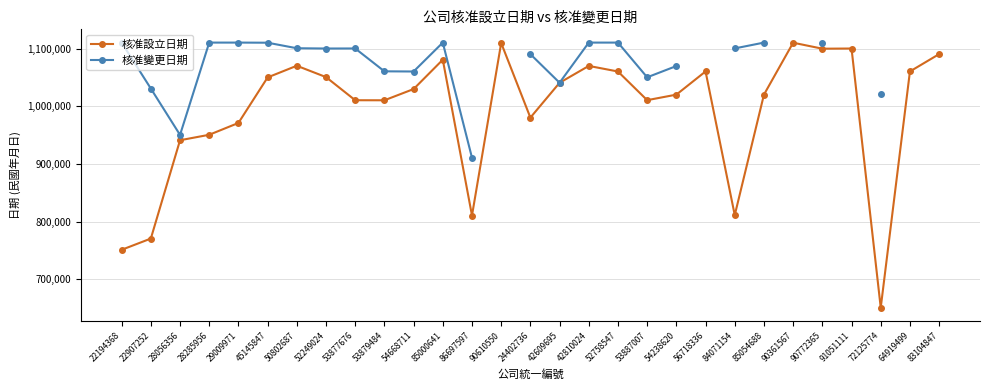

Is this an area chart (filled region under the line)?

No